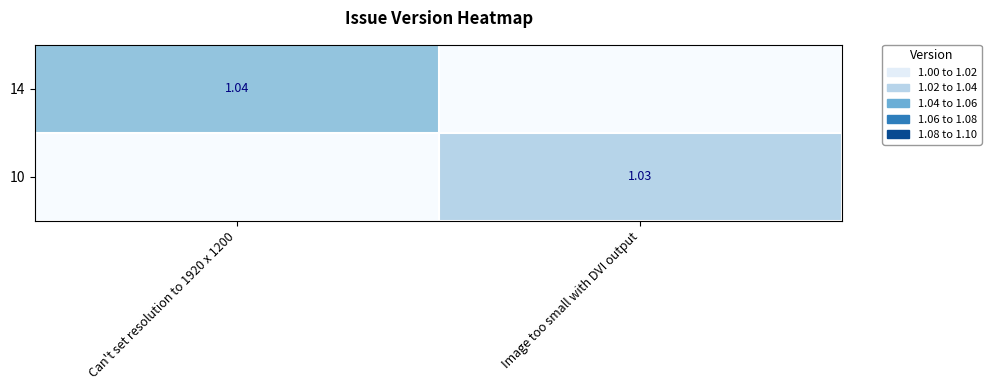

Read the 10 value at Image too small with DVI output.

1.0